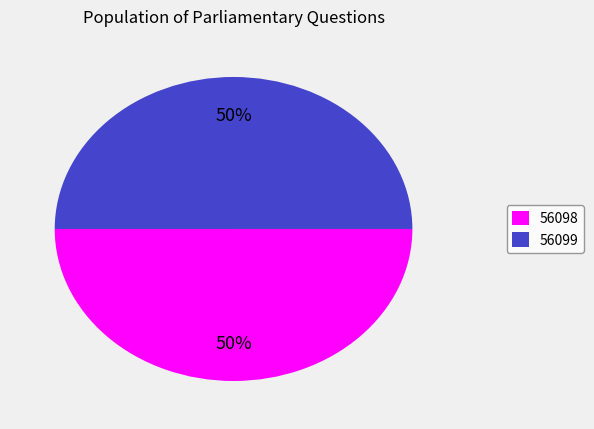

Is it true that 56098 is 50% of the pie?

True